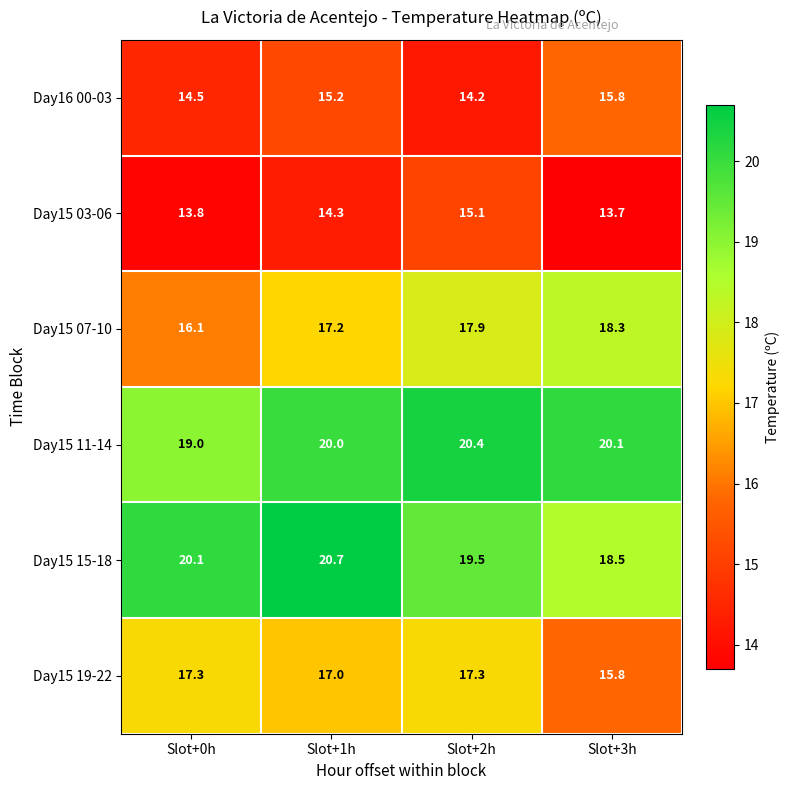

Between Slot+1h and Slot+2h, which series saw the biggest shift?

Day15 15-18